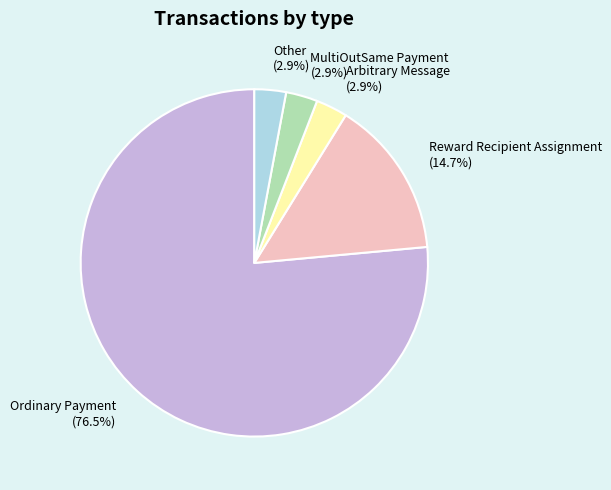

Is the sum of Reward Recipient Assignment and Ordinary Payment greater than half?

Yes